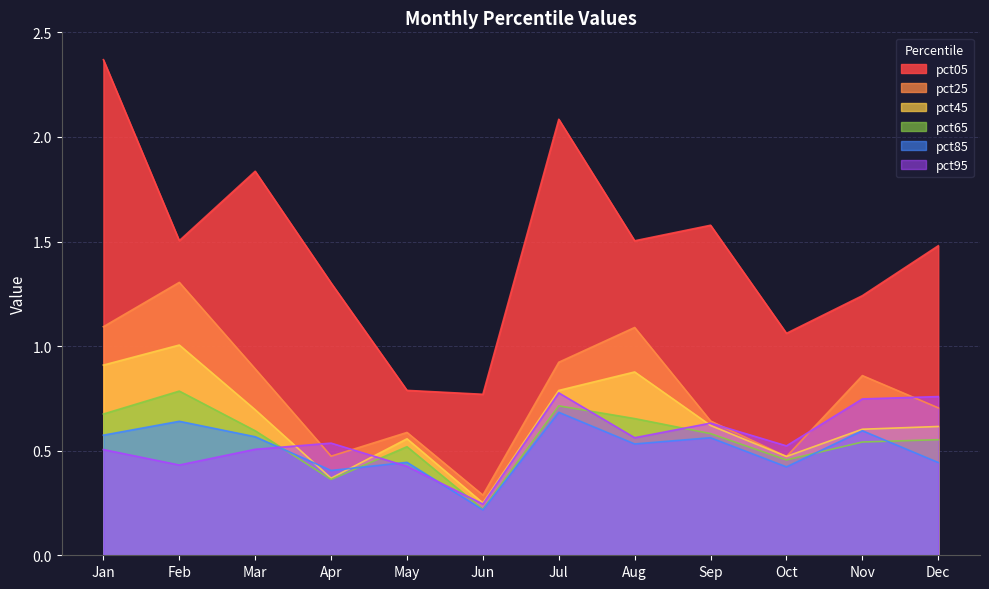

Reading left to right, what are all the values shown in this chart?

pct05: Jan=2.4	Feb=1.5	Mar=1.8	Apr=1.3	May=0.8	Jun=0.8	Jul=2.1	Aug=1.5	Sep=1.6	Oct=1.1	Nov=1.2	Dec=1.5
pct25: Jan=1.1	Feb=1.3	Mar=0.9	Apr=0.5	May=0.6	Jun=0.3	Jul=0.9	Aug=1.1	Sep=0.6	Oct=0.5	Nov=0.9	Dec=0.7
pct45: Jan=0.9	Feb=1.0	Mar=0.7	Apr=0.4	May=0.6	Jun=0.2	Jul=0.8	Aug=0.9	Sep=0.6	Oct=0.5	Nov=0.6	Dec=0.6
pct65: Jan=0.7	Feb=0.8	Mar=0.6	Apr=0.4	May=0.5	Jun=0.2	Jul=0.7	Aug=0.7	Sep=0.6	Oct=0.5	Nov=0.5	Dec=0.6
pct85: Jan=0.6	Feb=0.6	Mar=0.6	Apr=0.4	May=0.4	Jun=0.2	Jul=0.7	Aug=0.5	Sep=0.6	Oct=0.4	Nov=0.6	Dec=0.4
pct95: Jan=0.5	Feb=0.4	Mar=0.5	Apr=0.5	May=0.4	Jun=0.2	Jul=0.8	Aug=0.6	Sep=0.6	Oct=0.5	Nov=0.7	Dec=0.8